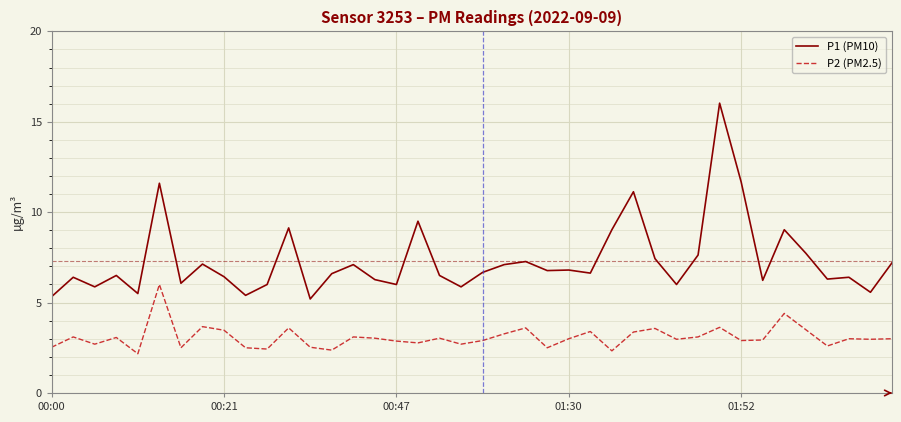

What is the difference between the maximum and minimum values in the P1 (PM10) series?

10.8